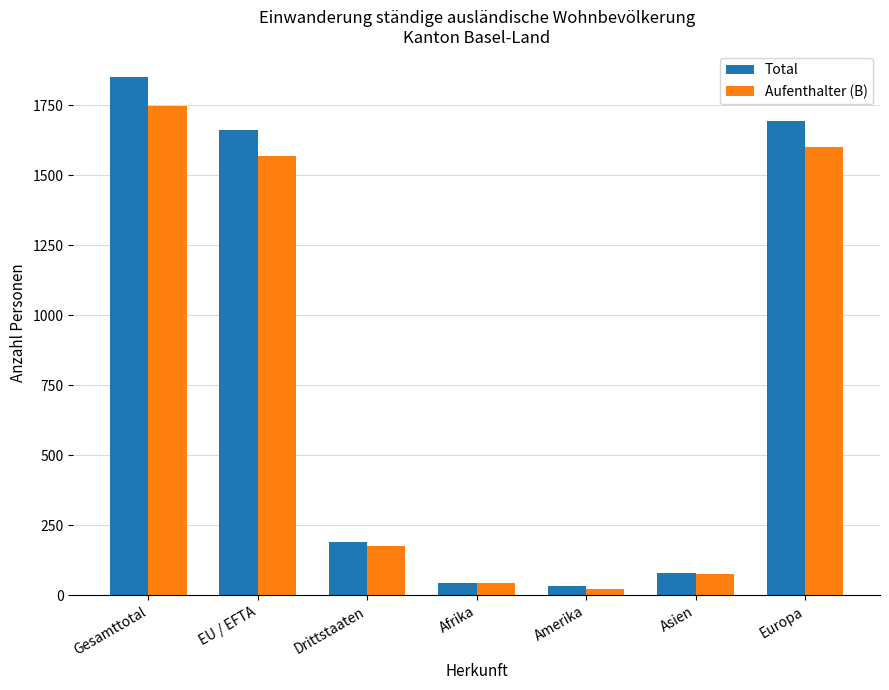

At which category does the chart reach its peak across all series?

Gesamttotal